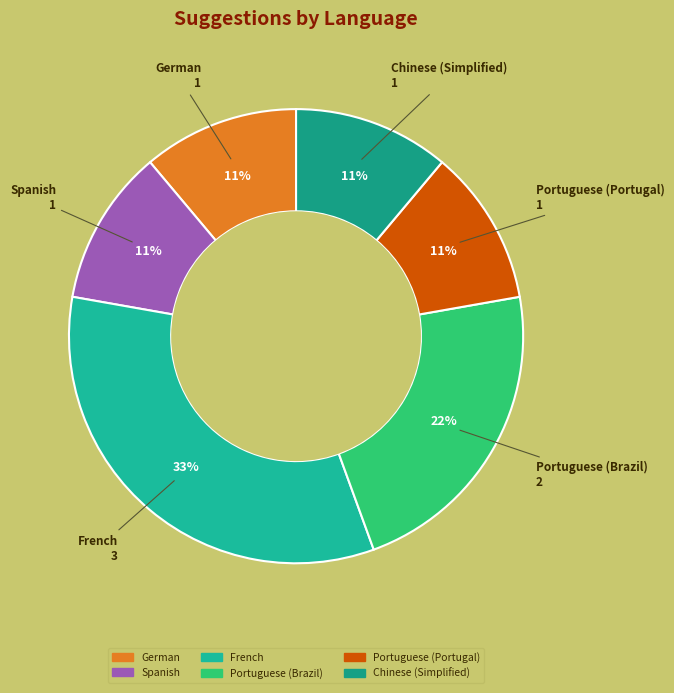

Count the number of slices in the pie.

6